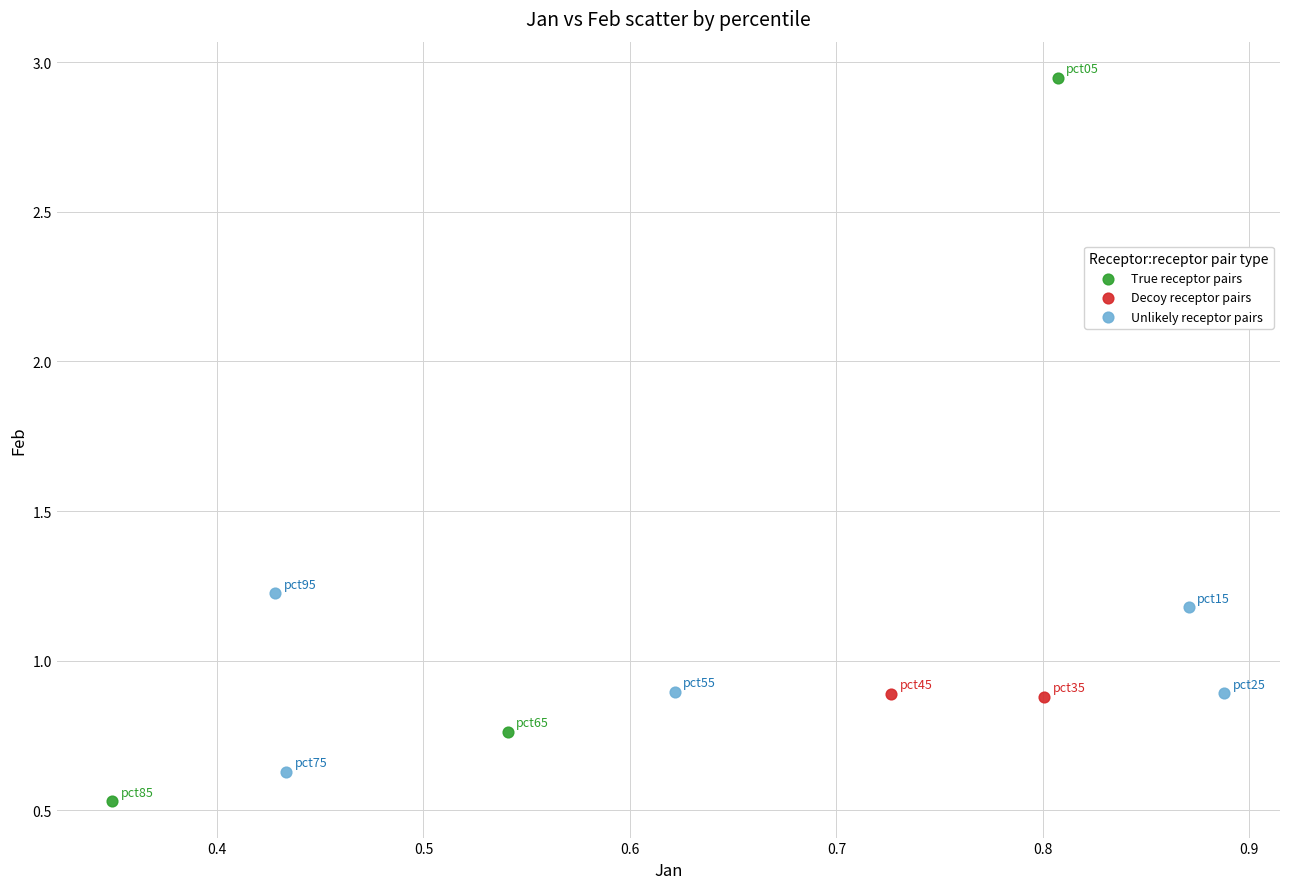

What are all the series names shown in the legend?

True receptor pairs, Decoy receptor pairs, Unlikely receptor pairs